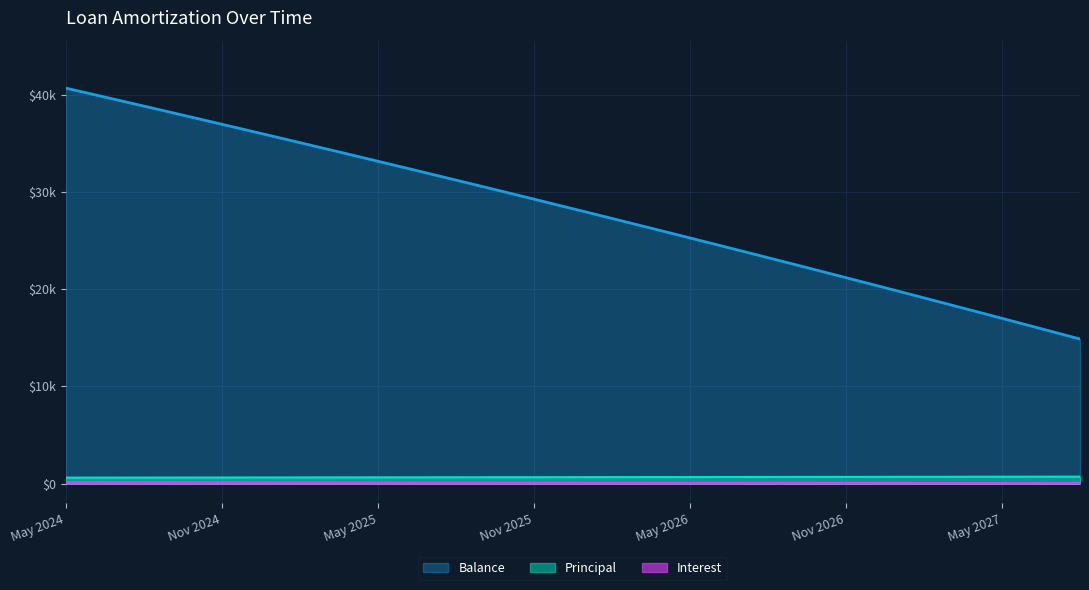

What position from the right is Dec 2025?

21